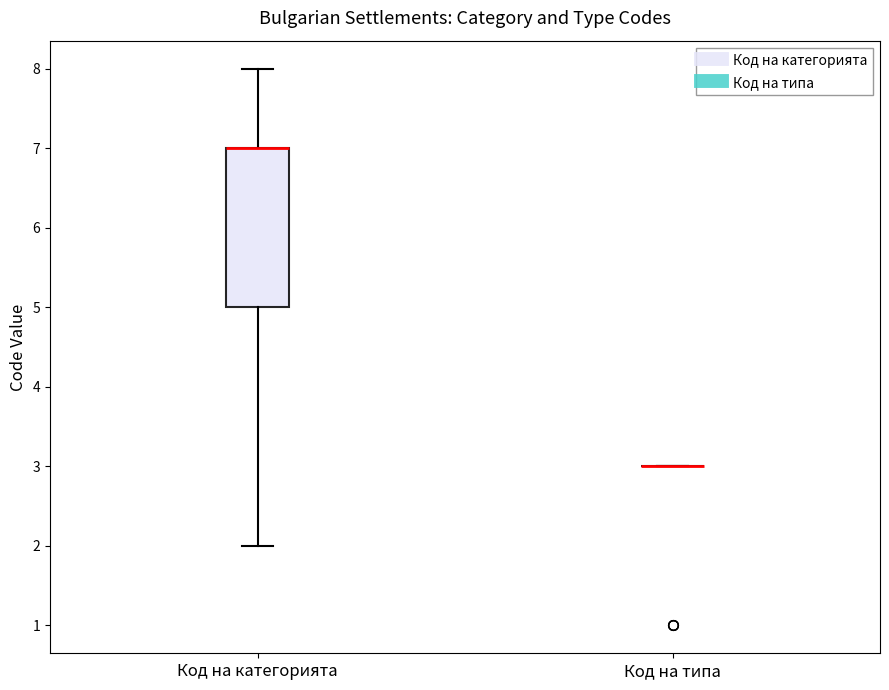

Reading left to right, transcribe this box plot: for each box, give where its median line is, the range the box spans, and where its two whiskers end, as read against the y-axis. The values are not printed on the chart, so give them approximately, as read against the axis.

Код на категорията: median 7 (drawn on the box's upper edge), box 5 to 7, whiskers 2 to 8
Код на типа: box collapsed to a line at 3, whiskers 3 to 3